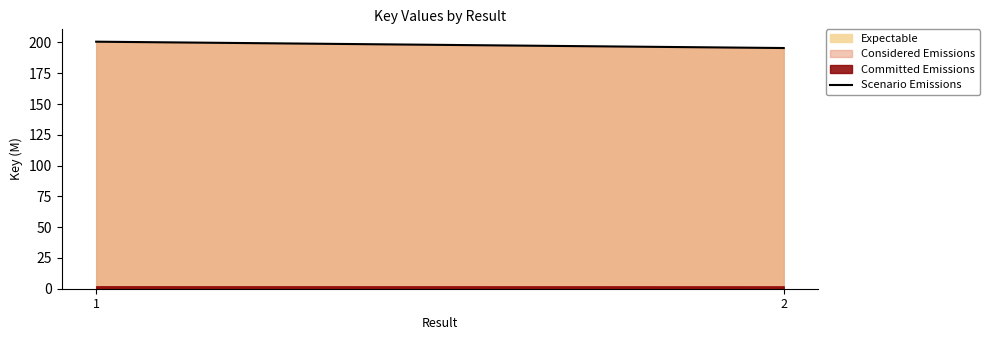

What is the value of the 2nd point from the left?

195.5